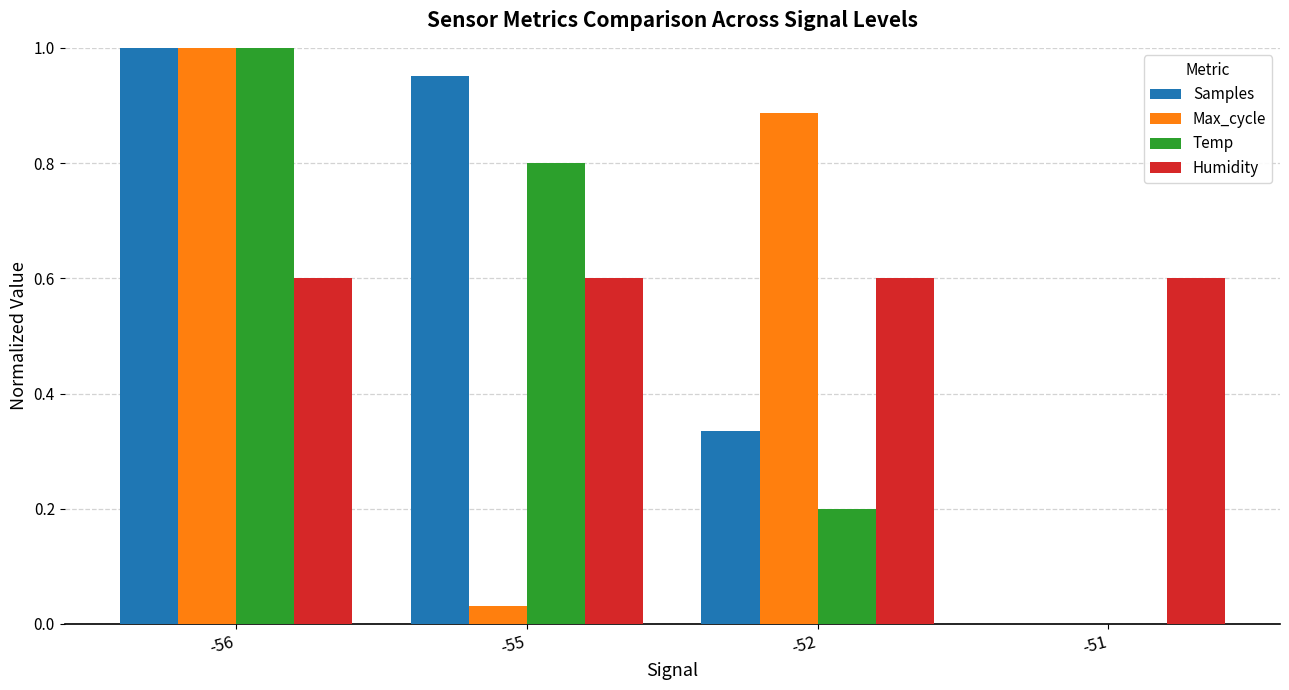

What is the total value across all series at -51?

0.6